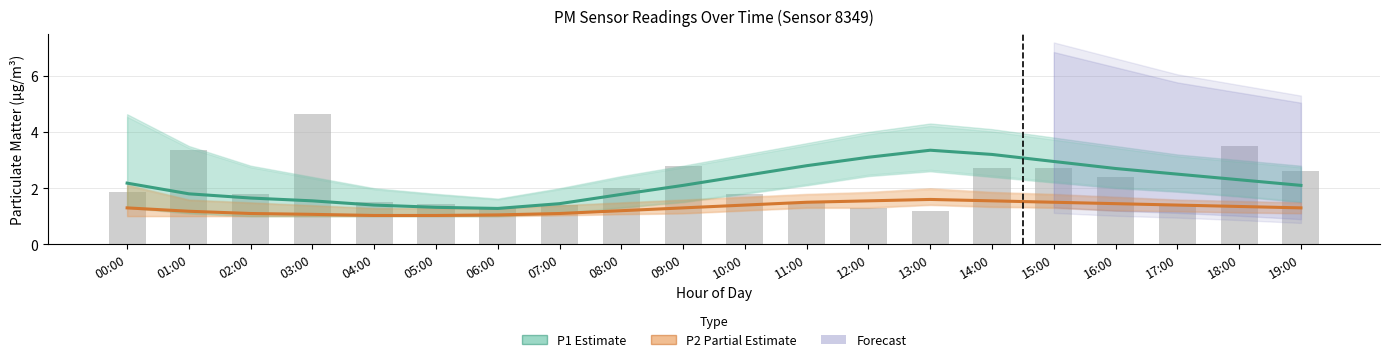

What is the label of the 8th bar from the right?

12:00